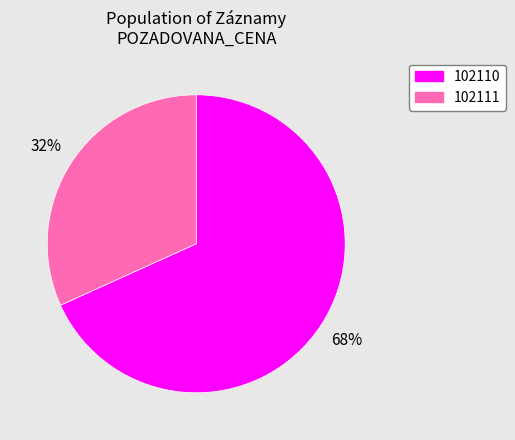

What is the ratio of the value at 102110 to the value at 102111?

2.1